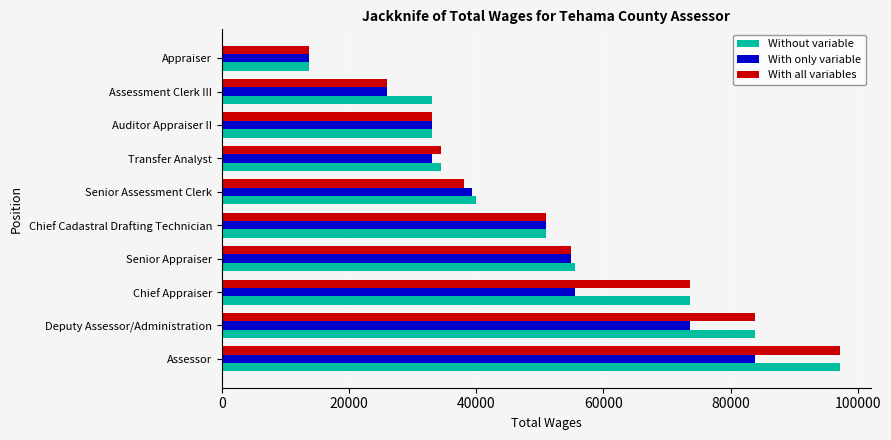

What is the highest value of the Without variable series?

97273